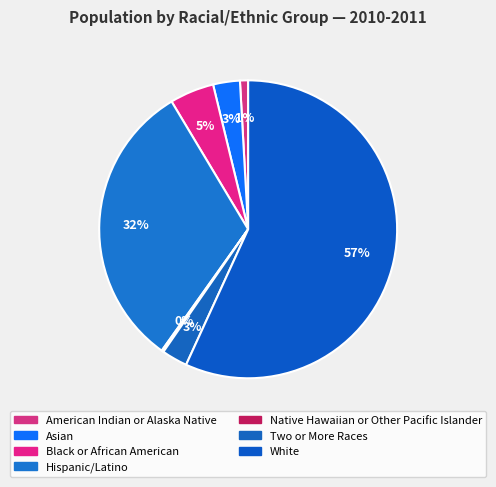

How many segments does this pie chart have?

7